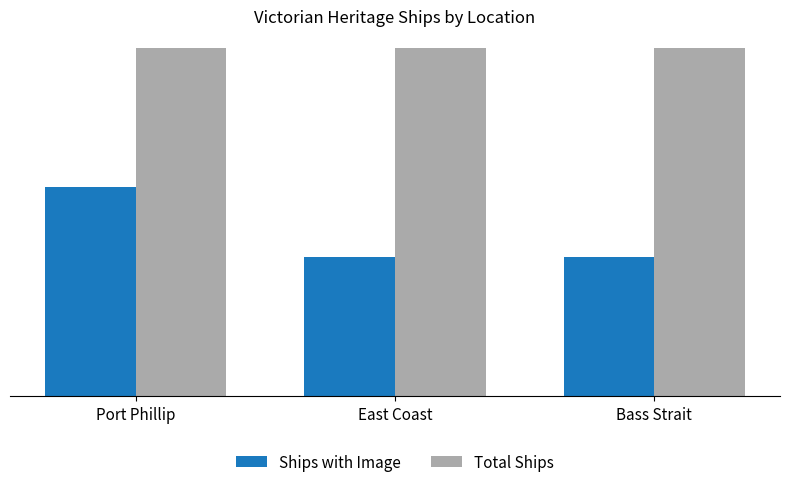

Are the bars grouped side by side (vs. stacked)?

Yes